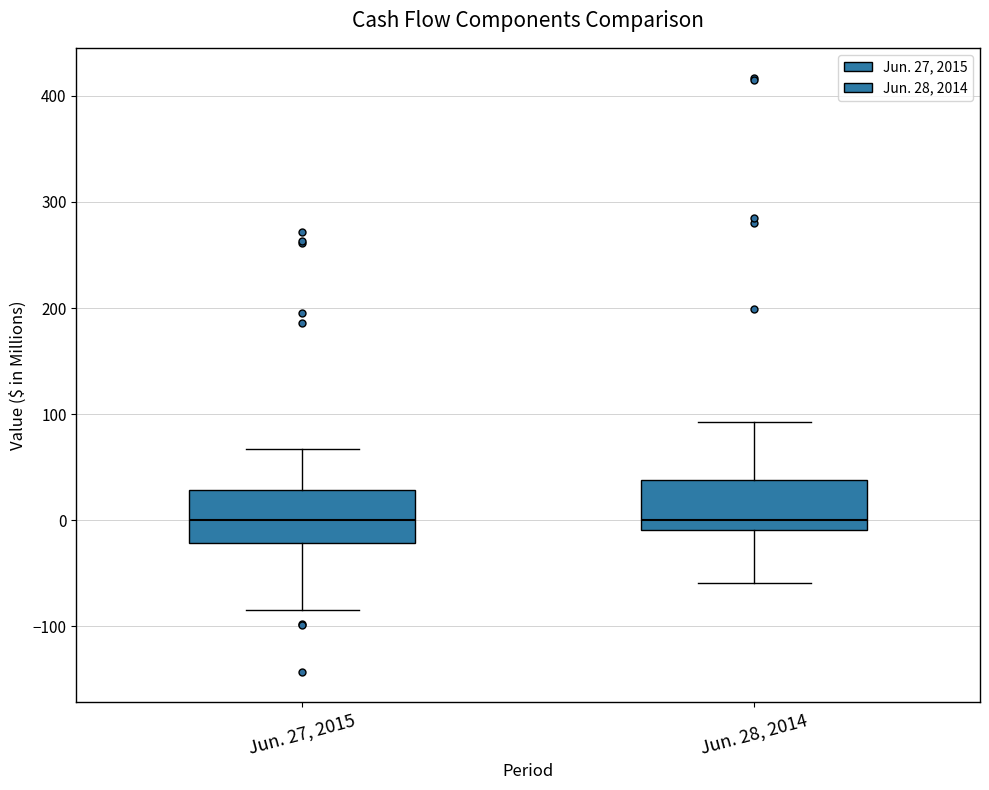

Reading left to right, transcribe this box plot: for each box, give where its median line is, the range the box spans, and where its two whiskers end, as read against the y-axis. The values are not printed on the chart, so give them approximately, as read against the axis.

Jun. 27, 2015: median 0, box -20 to 30, whiskers -80 to 70
Jun. 28, 2014: median 0, box -10 to 40, whiskers -60 to 90